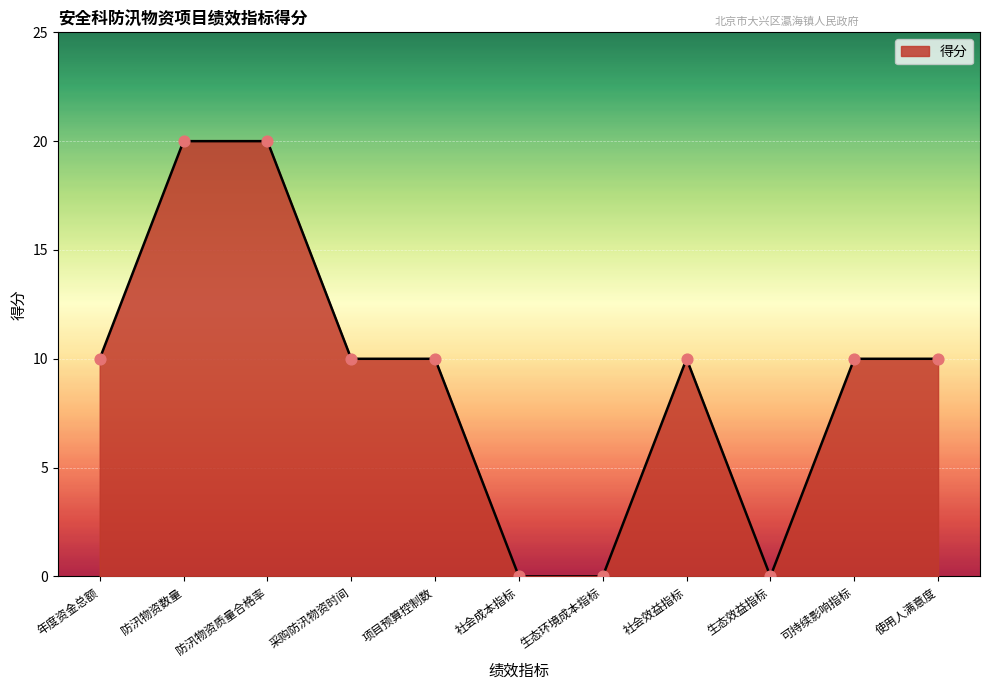

What is the change in value from 年度资金总额 to 社会成本指标?

-10